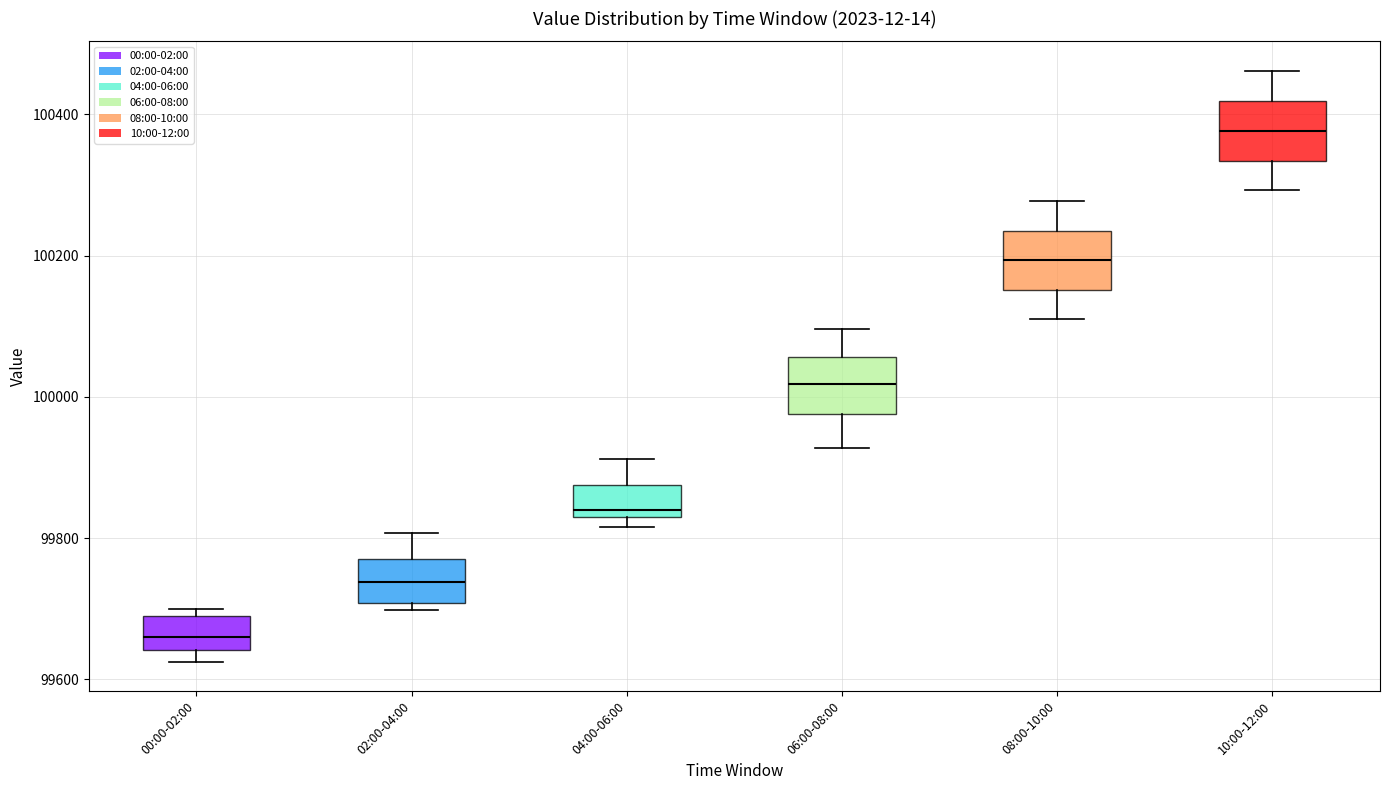

Which box has the highest median line?

10:00-12:00